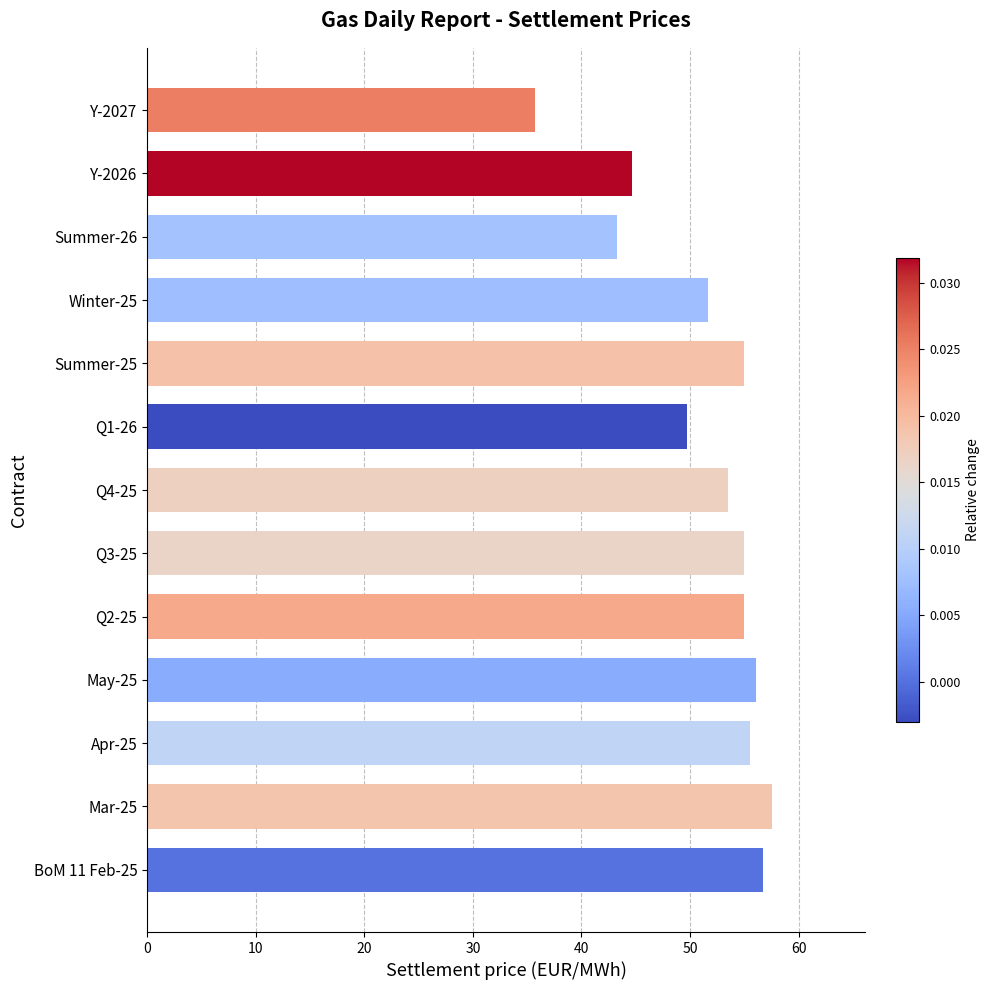

Approximately how many times larger is the value at Y-2027 compared to Apr-25?

0.6